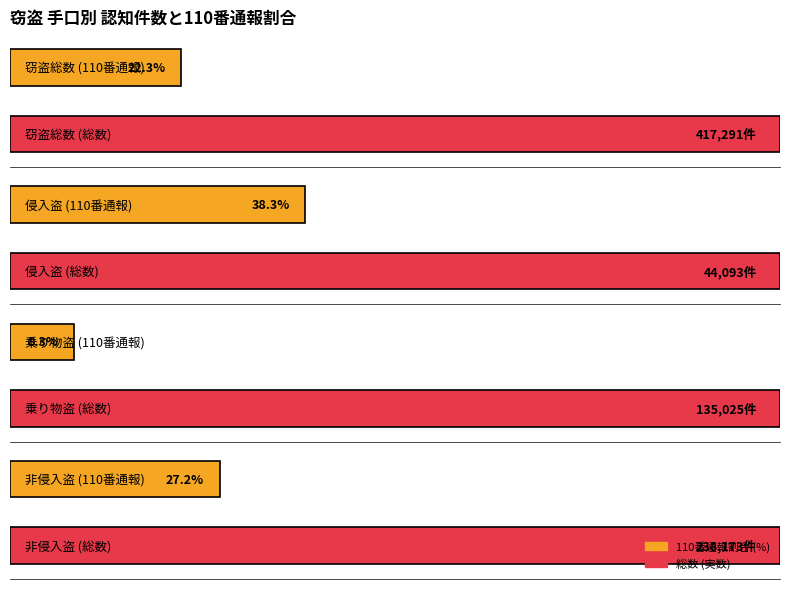

Which series changed the most between 窃盗総数 and 乗り物盗?

総数